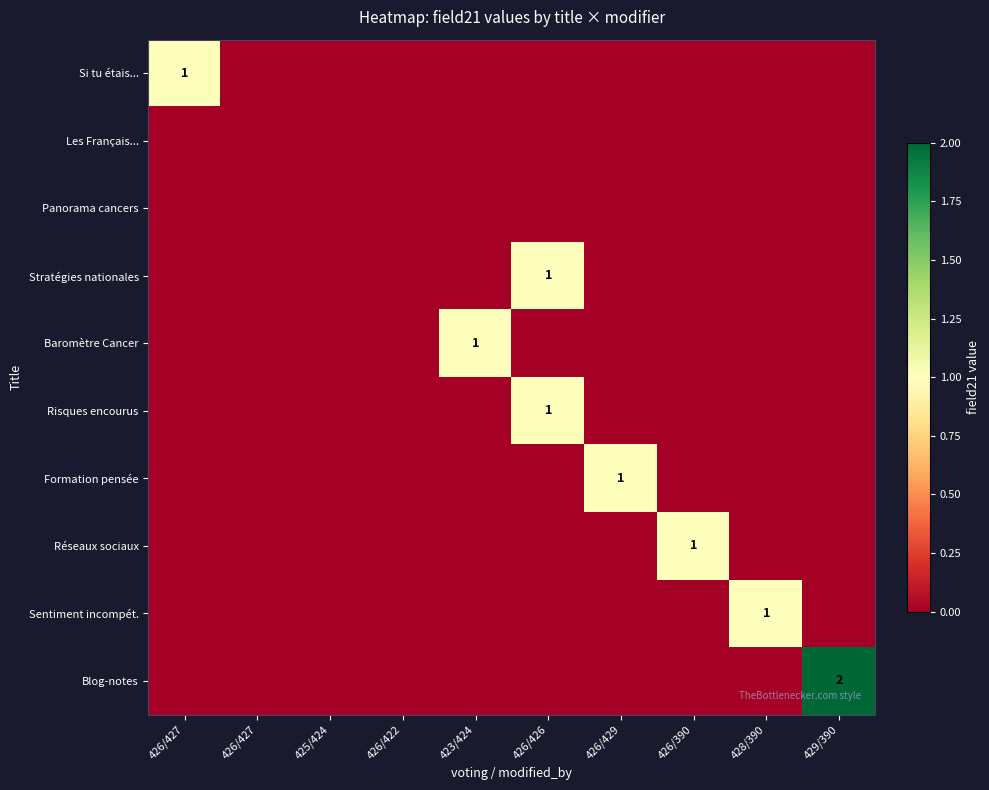

Between 423/424 and 426/422, which is larger?

423/424